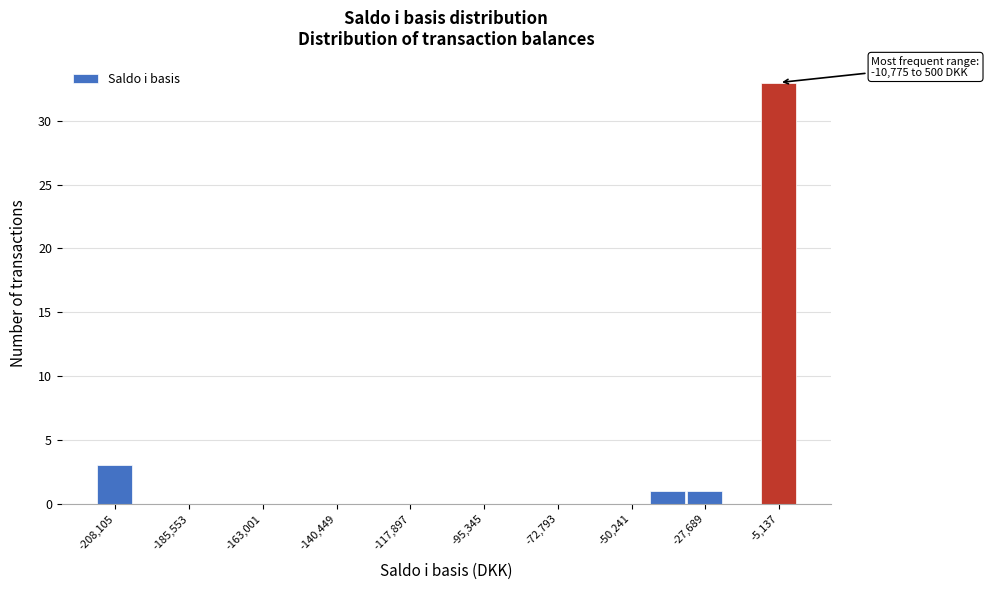

Read against the x-axis, roughly where is the centre of the tallest bar?

-5000